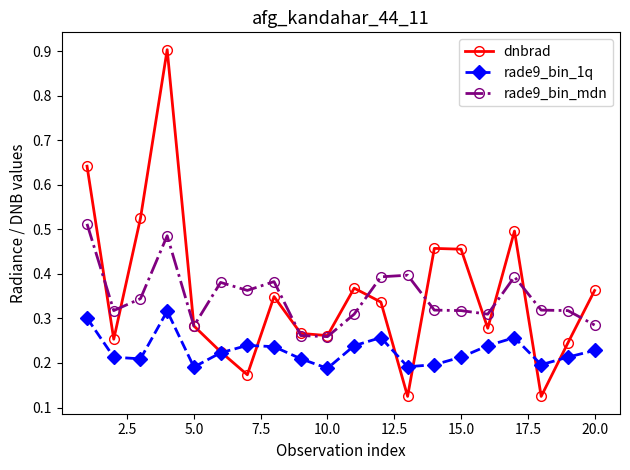

How many categories are shown in the chart?

20